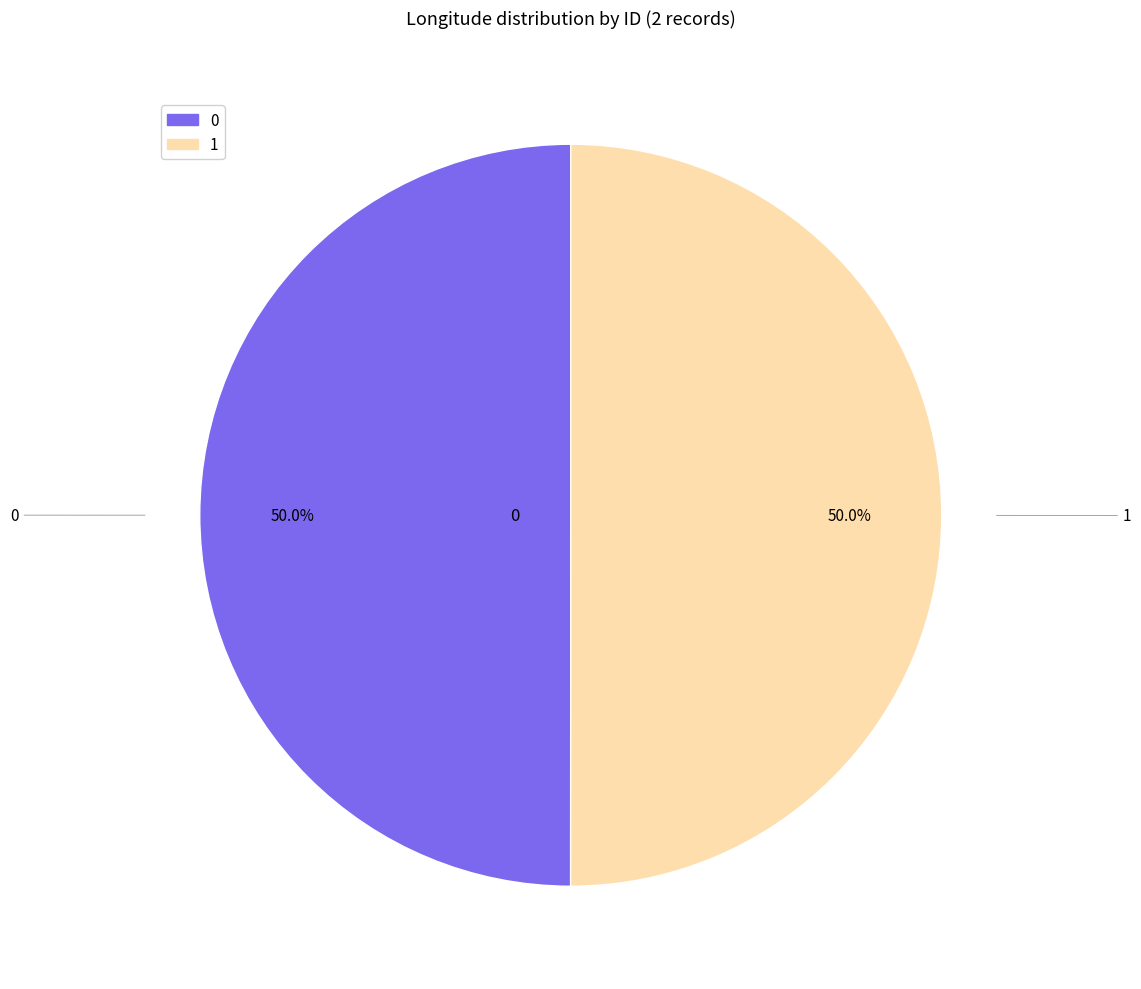

How many slices are in this pie chart?

2